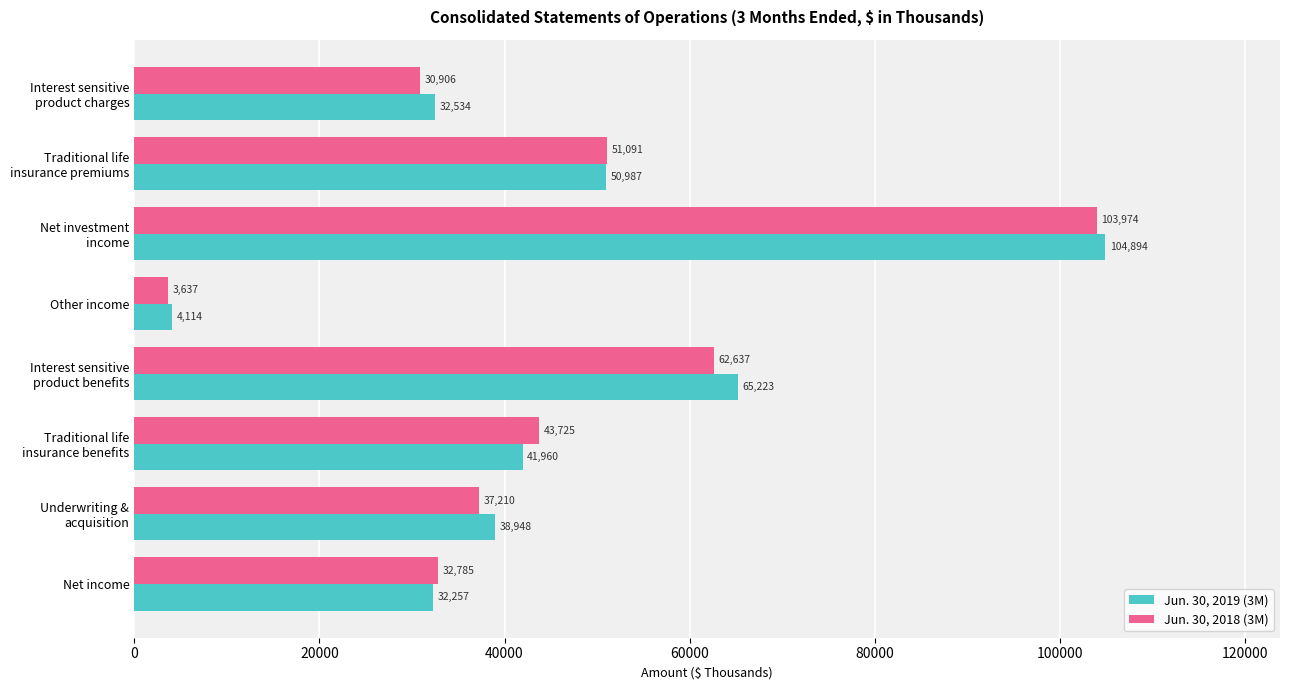

What is the sum of all Jun. 30, 2019 (3M) values?

370917